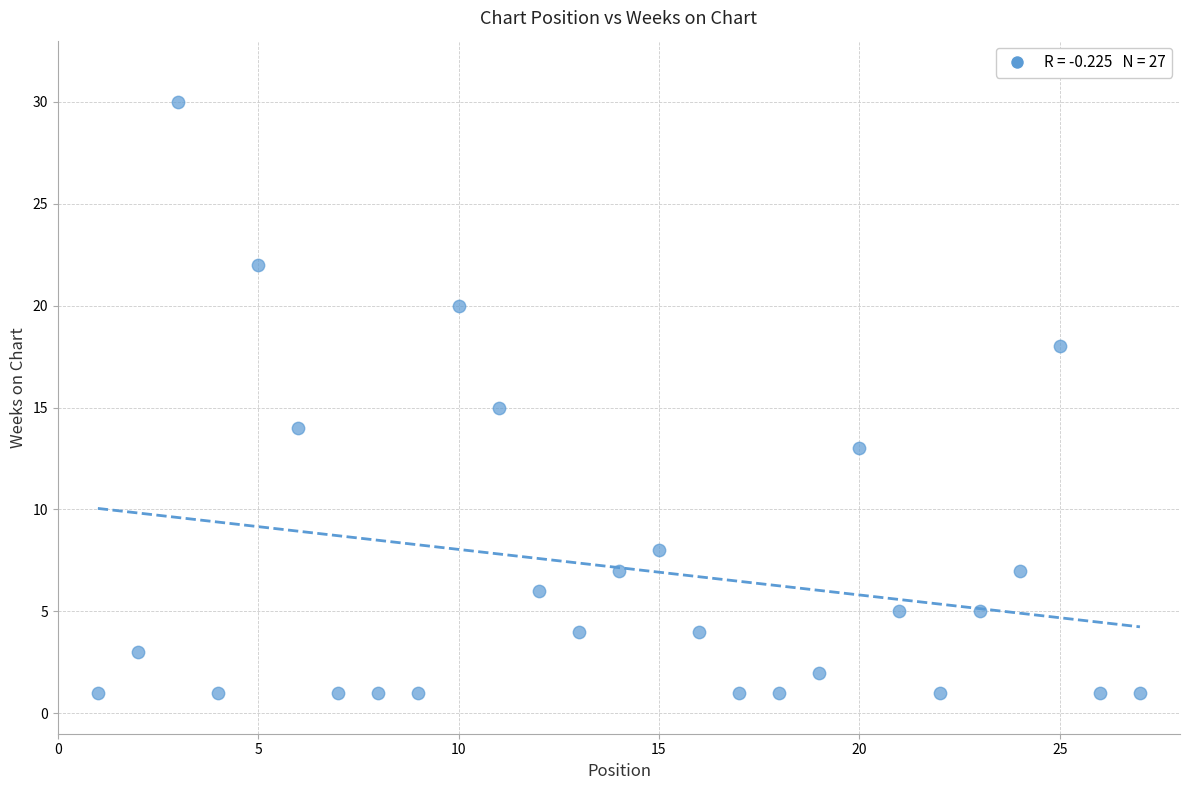

What is the range of X values (max minus min)?

26